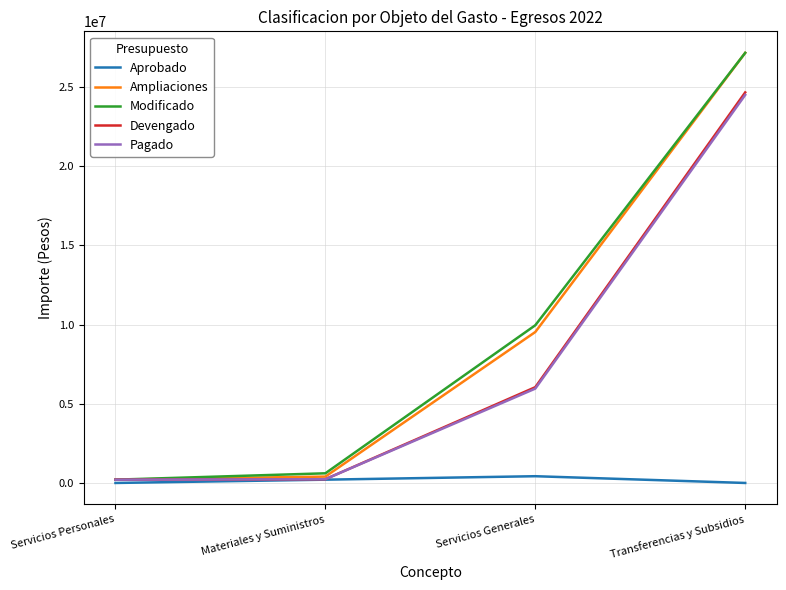

Which label corresponds to the largest value in the chart?

Transferencias y Subsidios